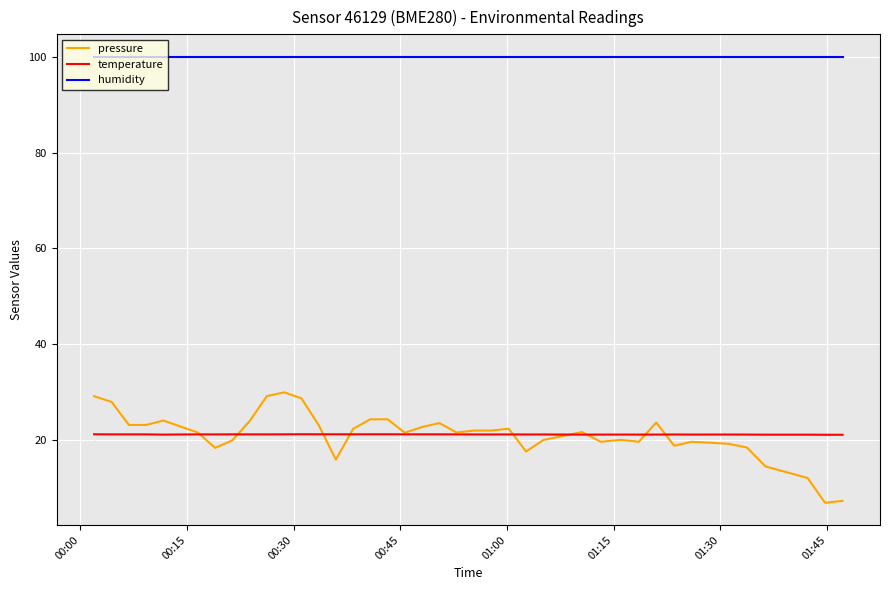

Which series has the largest total across all categories?

humidity